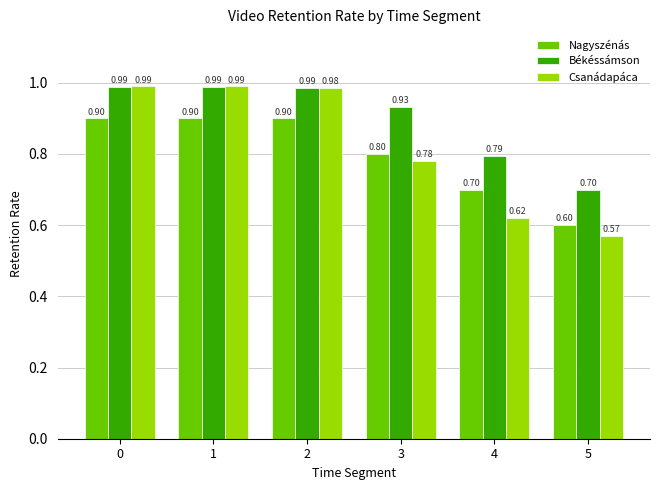

Which series has the largest range (max minus min)?

Csanádapáca